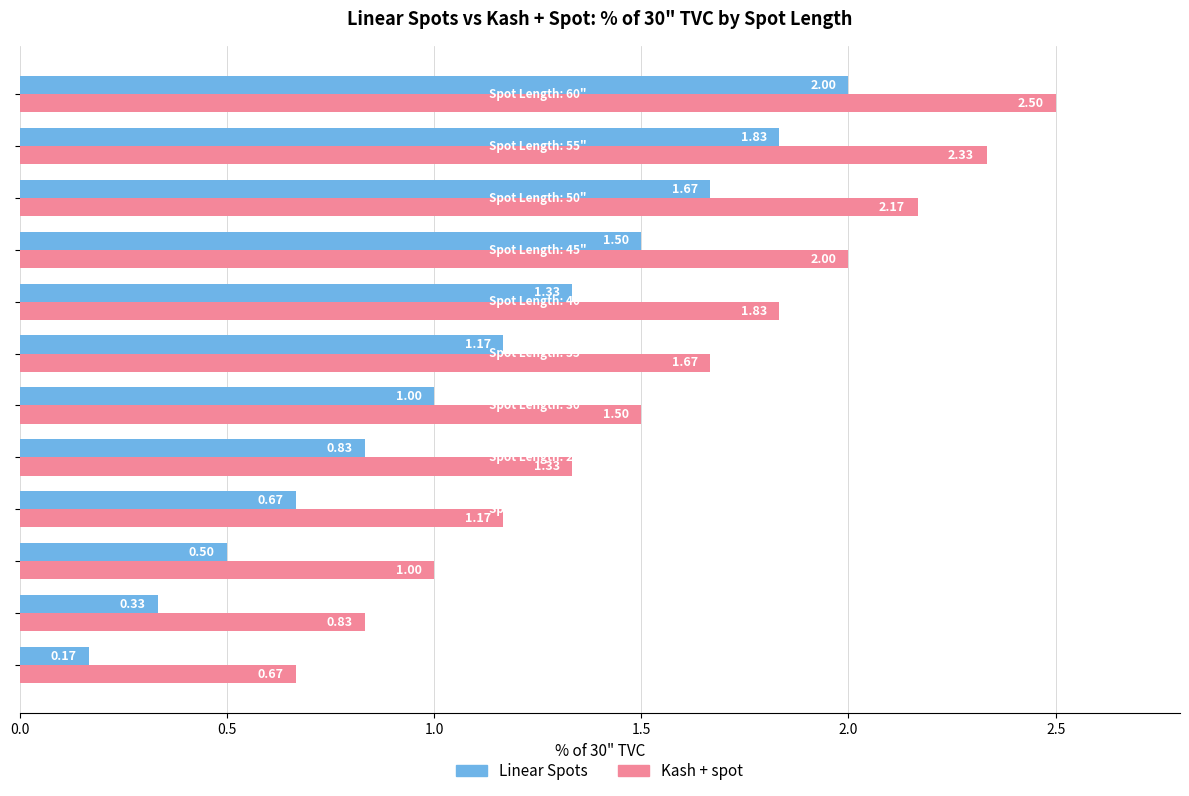

What is the average value of the Linear Spots series?

1.1